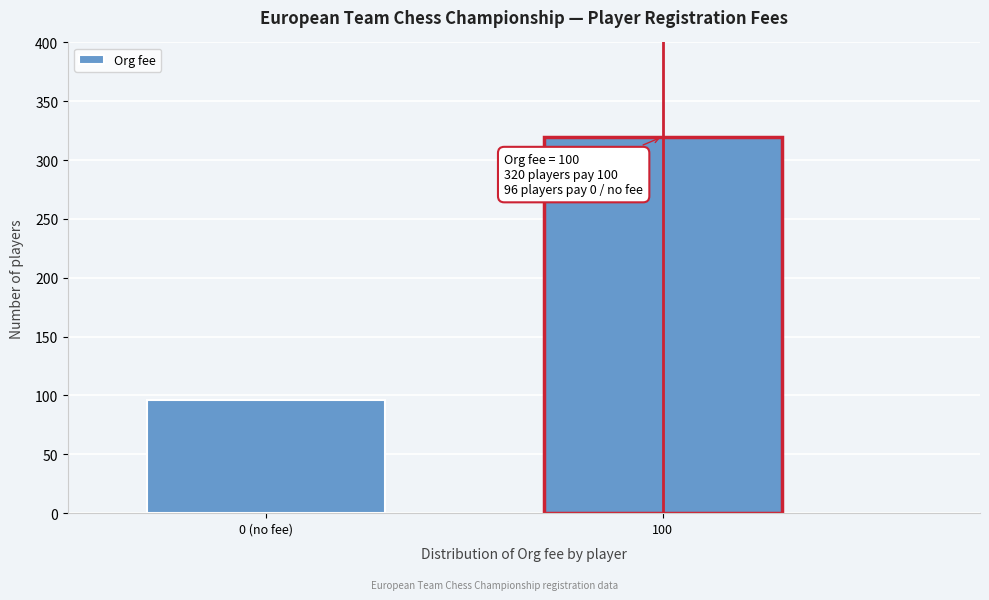

Reading left to right, transcribe all the data shown in this chart.

0 (no fee)=96	100=320